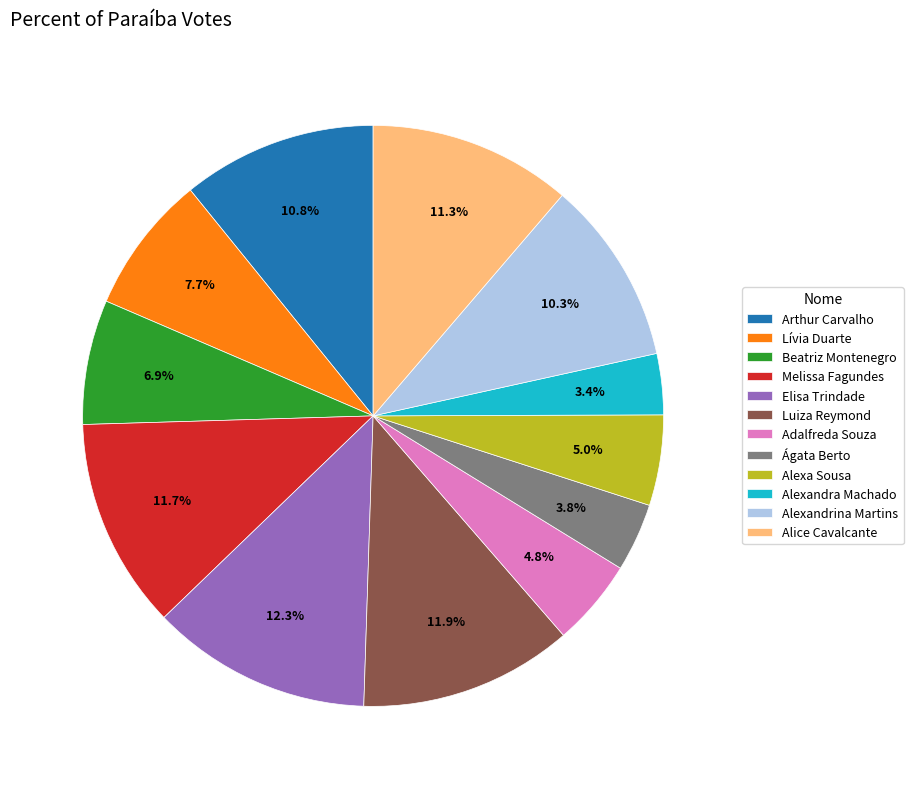

What is the ratio of the value at Adalfreda Souza to the value at Alexandra Machado?

1.4